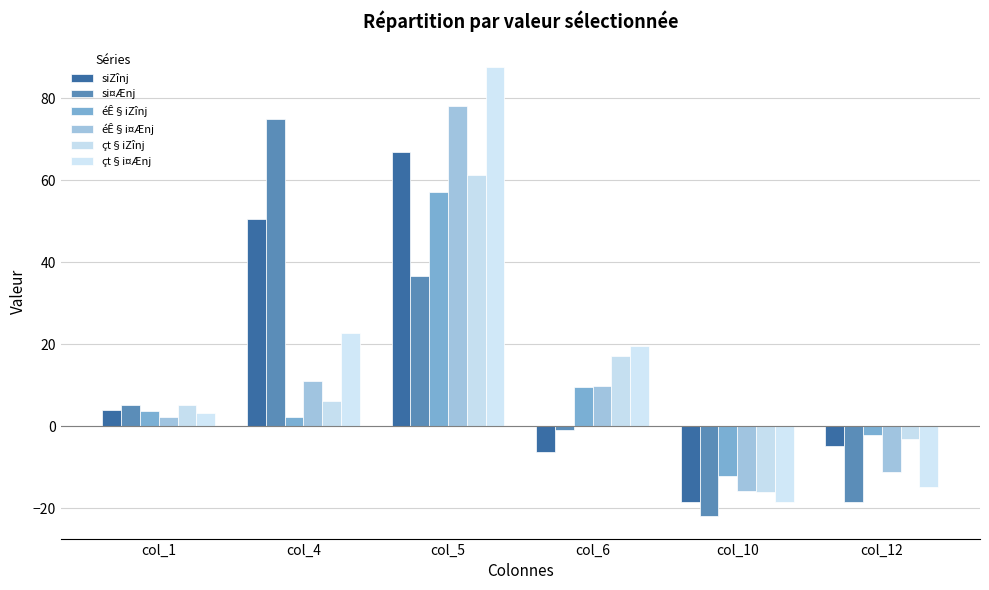

What is the sum of all çt§i¤Ænj values?

100.0